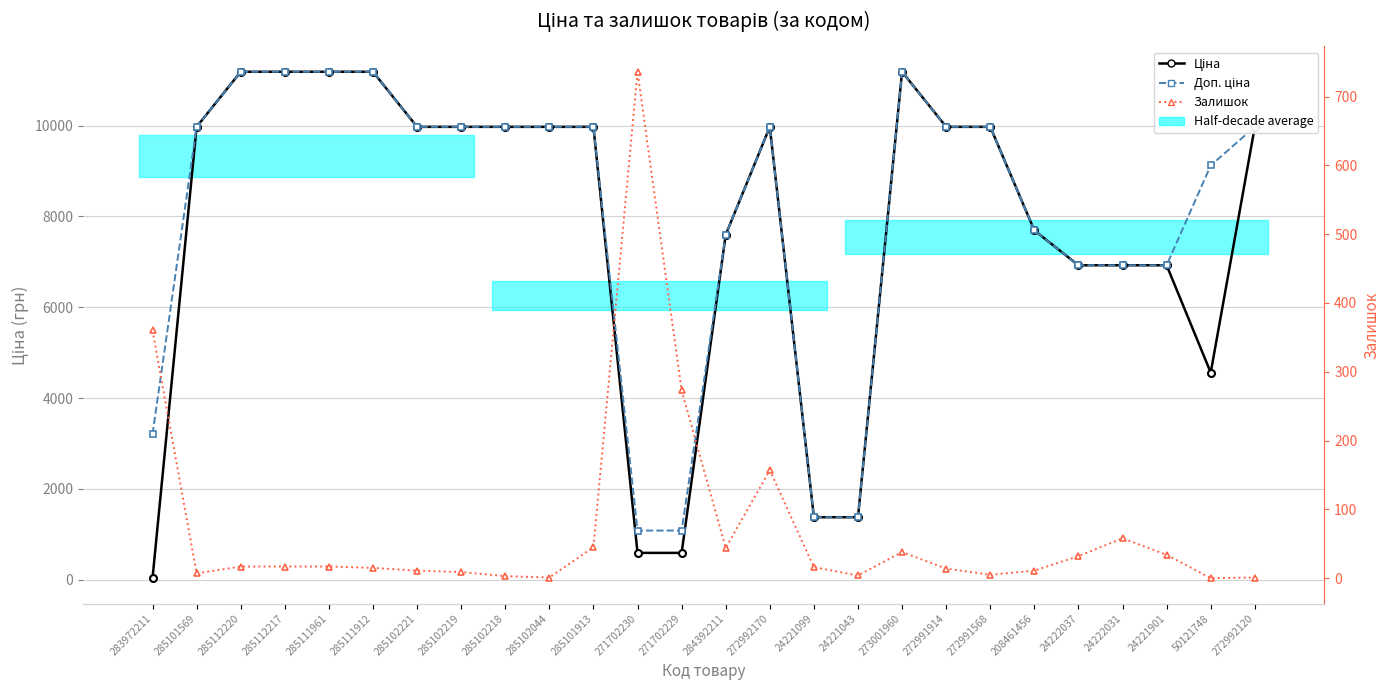

What is the maximum value shown in the chart?

11188.2